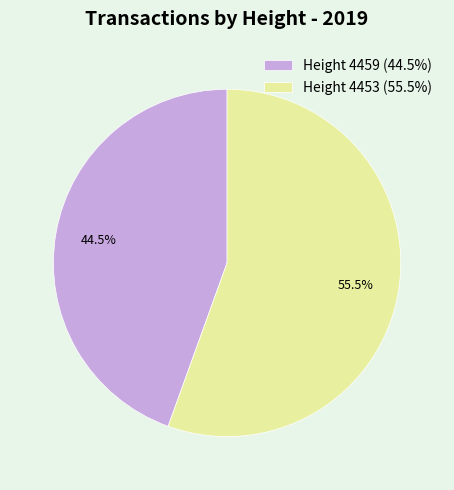

Combined, what portion of the pie is Height 4453 (55.5%) and Height 4459 (44.5%)?

100.0%